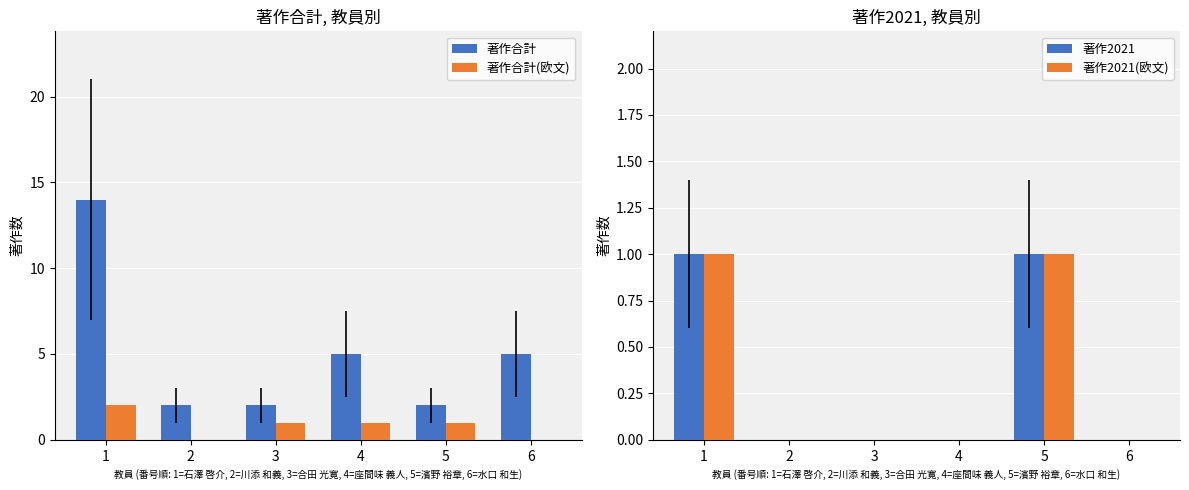

Which series has the widest spread of values?

著作合計